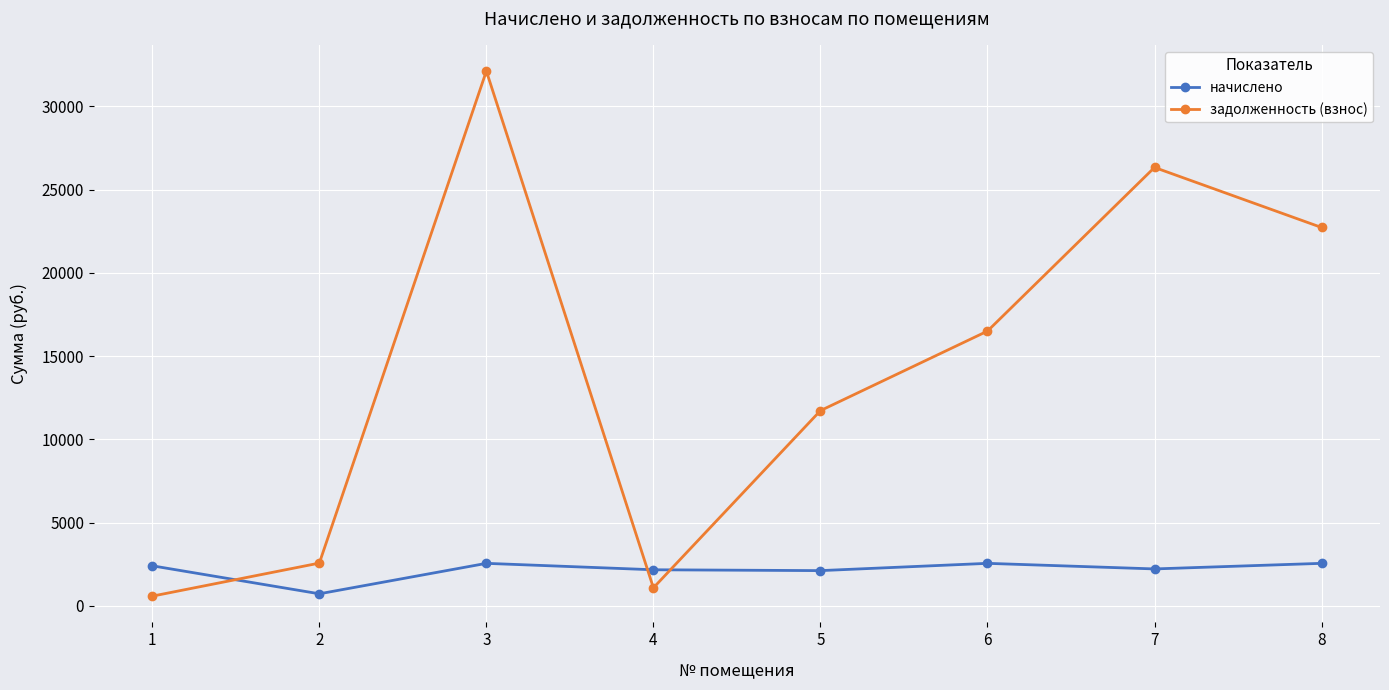

What is the value of the задолженность (взнос) point at the 6th from the left?

16503.6